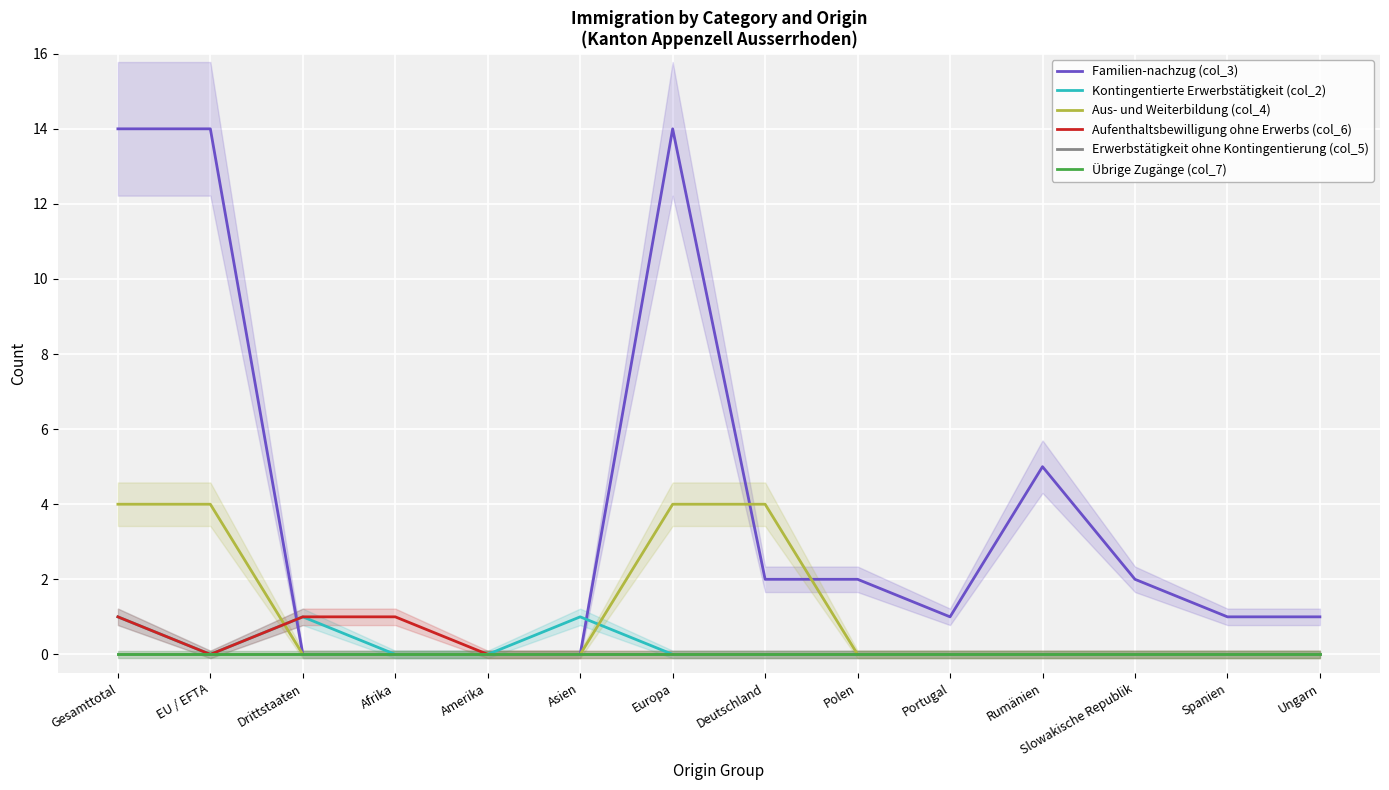

True or false: Übrige Zugänge (col_7) and Familien-nachzug (col_3) cross at least once.

False